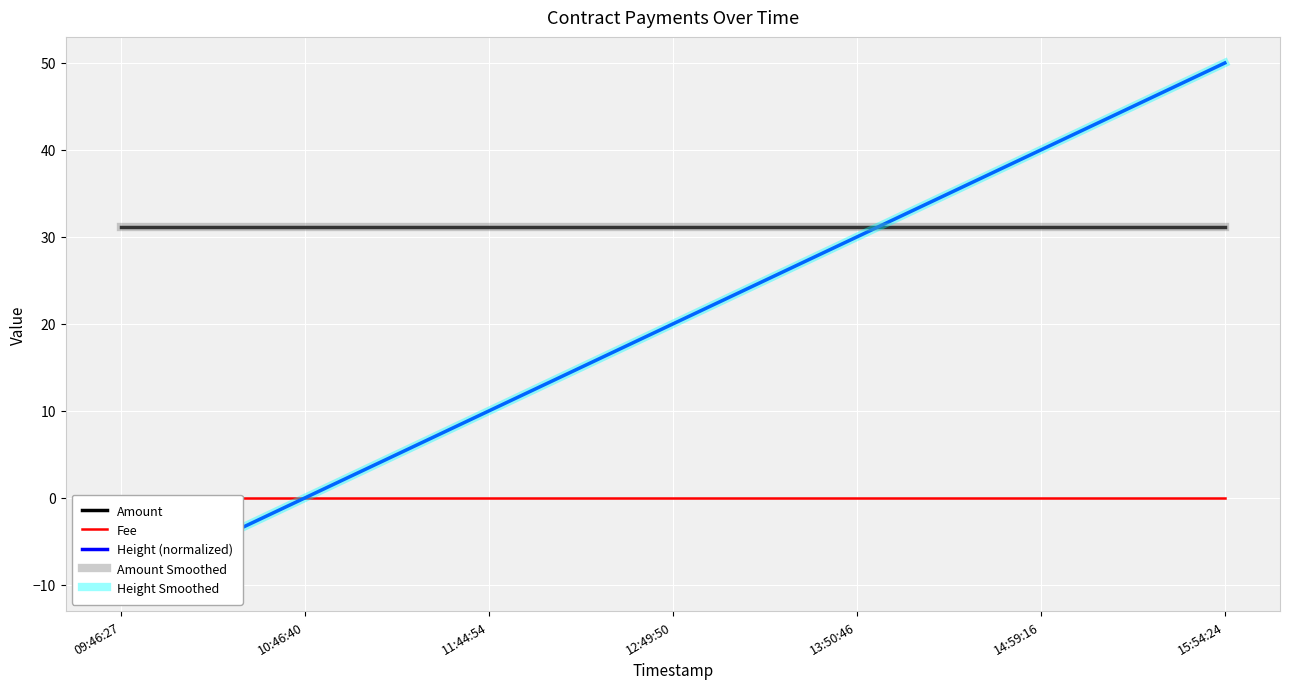

Rank the series by their maximum value, from lowest to highest.

Fee, Amount, Amount Smoothed, Height (normalized), Height Smoothed